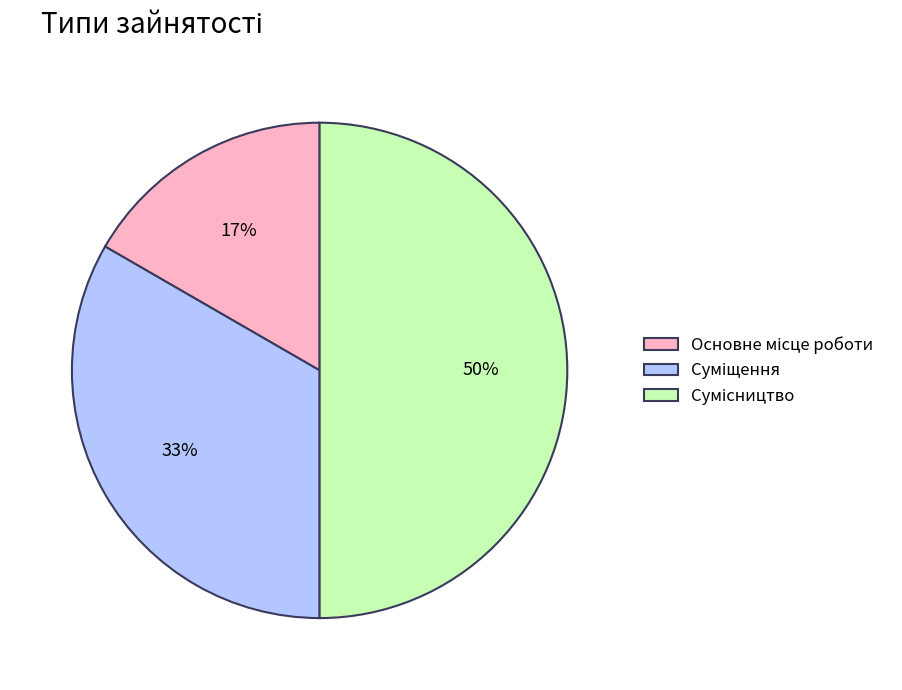

To the nearest percent, what is the difference between the largest and smallest slice percentages?

33%